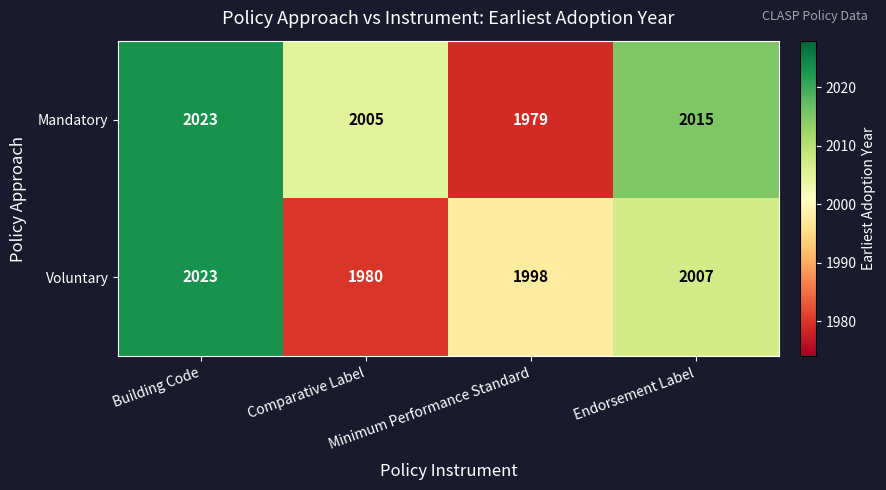

Count the Mandatory values in the range 2005 to 2023.

3